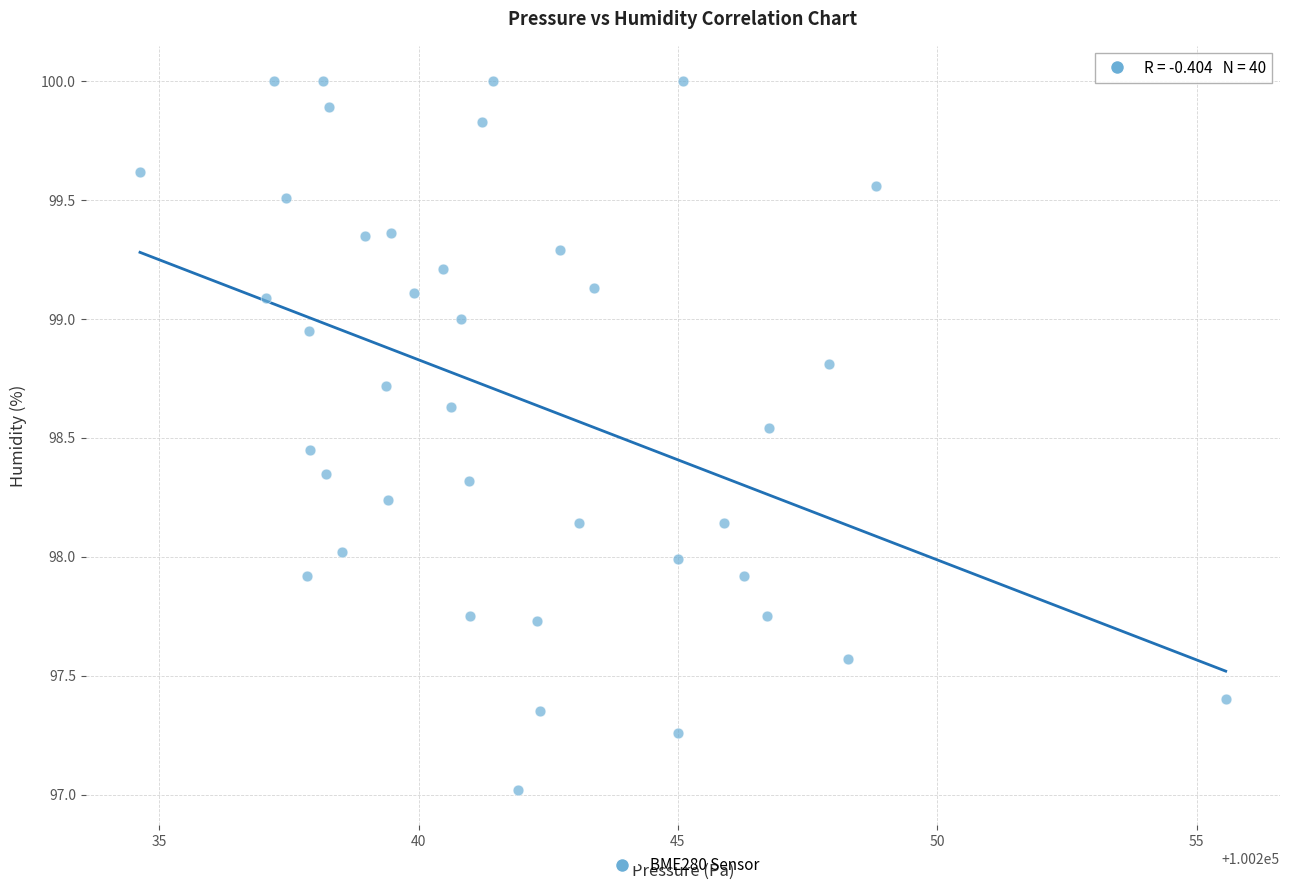

What is the range of X values (max minus min)?

20.9